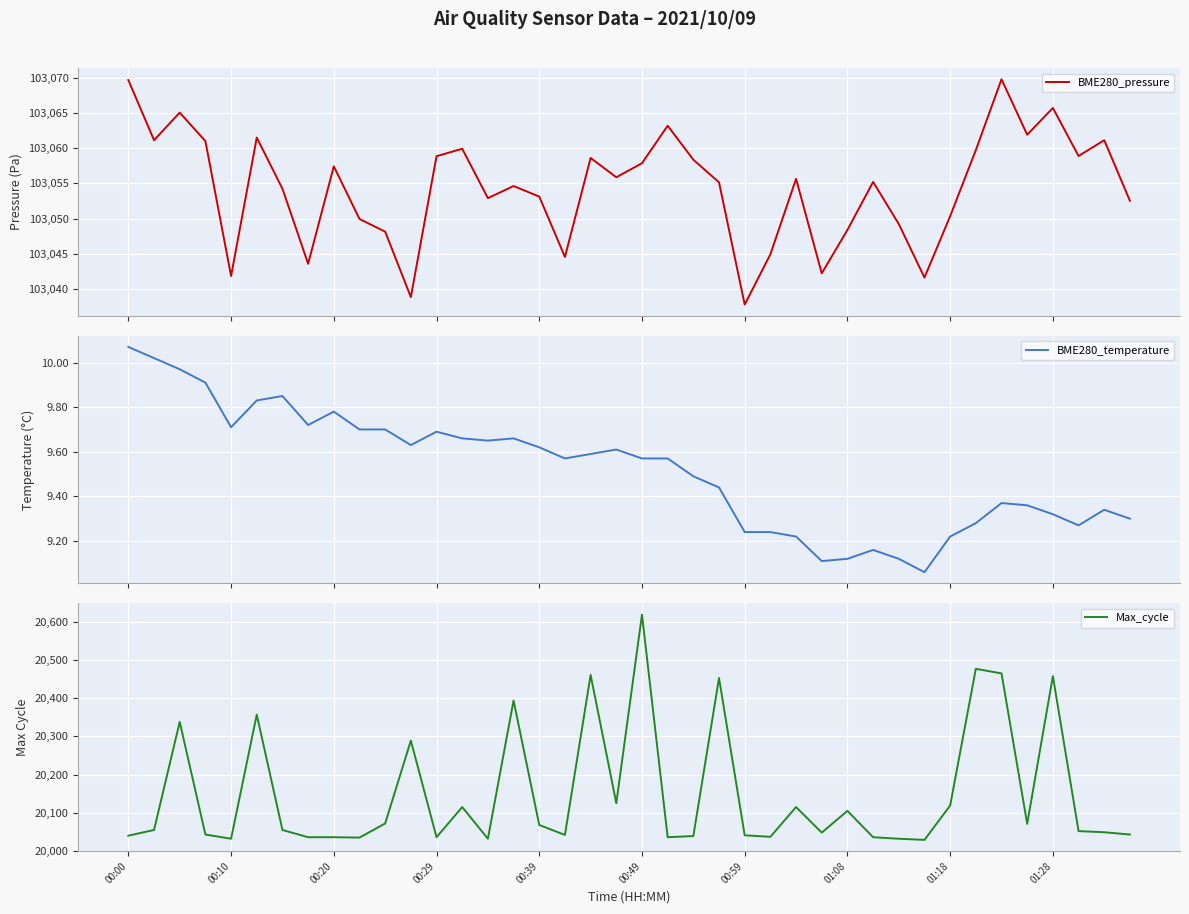

The value of BME280_pressure at 35 is 158419.7. True or false?

False